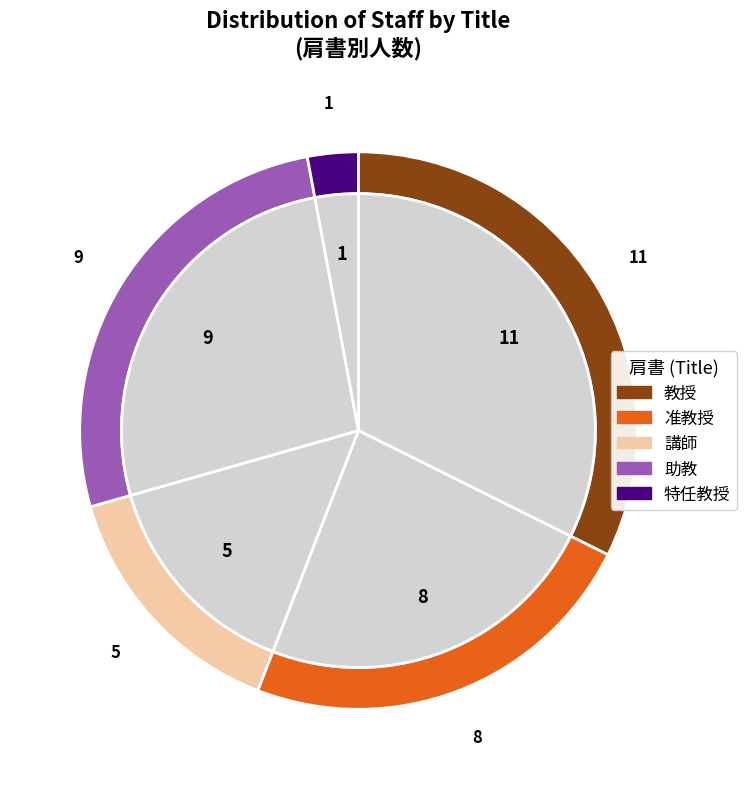

Is it true that 講師 is 15% of the pie?

True